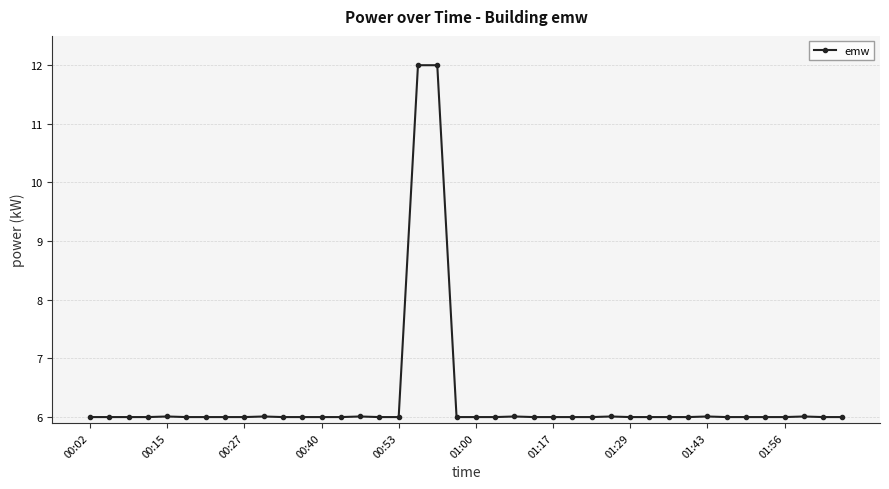

What is the difference between the maximum and minimum values?

6.0